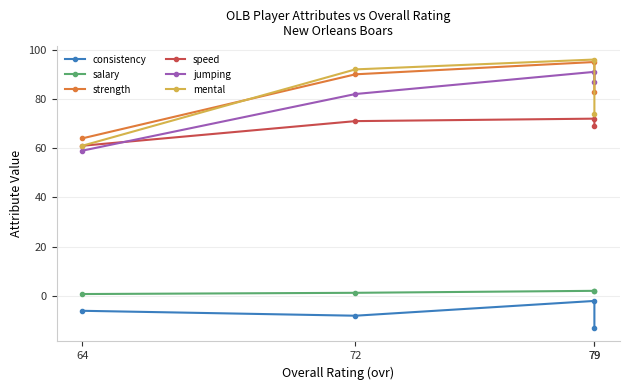

At which category is the sum across all series the highest?

79